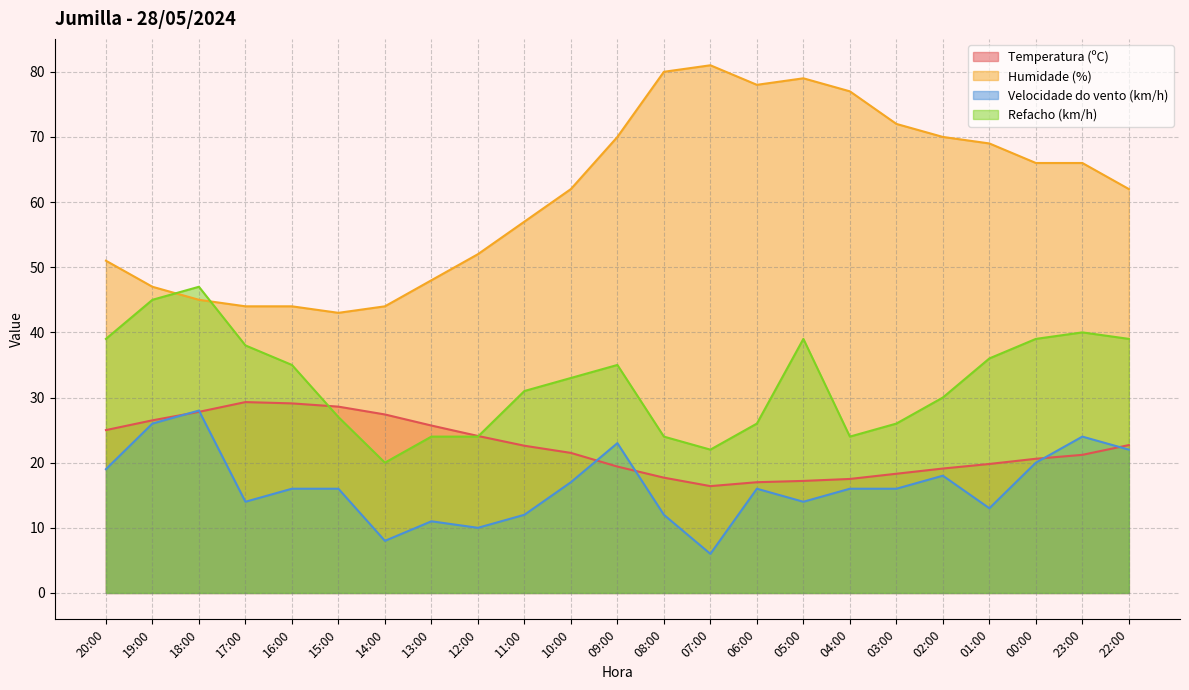

At which label is Humidade (%) closest to 62?

10:00